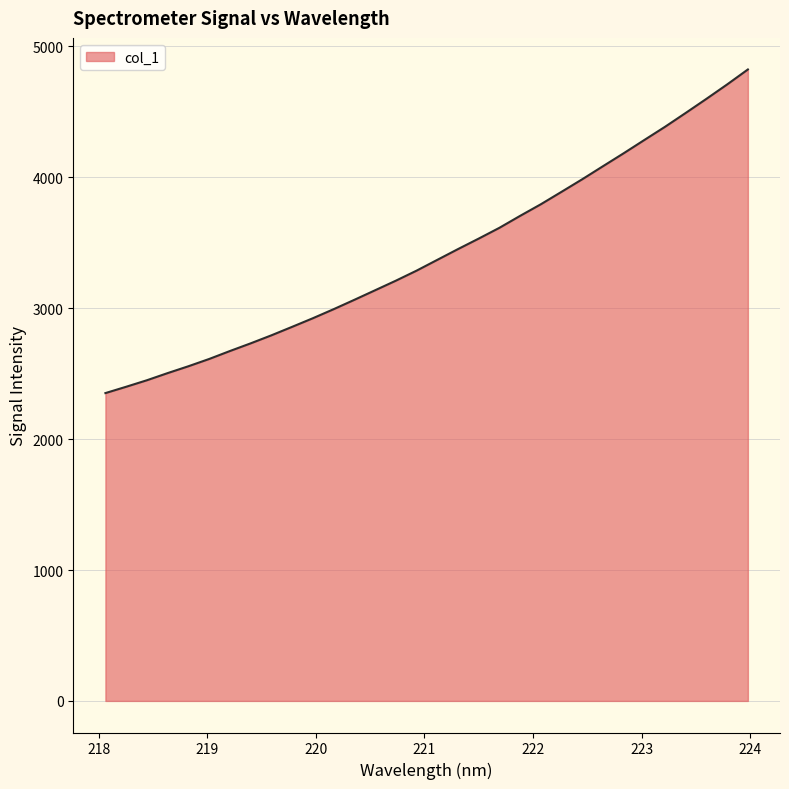

Reading right to left, transcribe all the data shown in this chart.

4823.2	4709.0	4599.1	4491.6	4385.6	4284.7	4183.1	4084.2	3984.6	3888.7	3793.5	3705.0	3613.6	3531.2	3450.9	3368.7	3286.2	3209.6	3136.5	3063.5	2992.0	2923.0	2857.3	2792.5	2731.2	2672.5	2611.8	2556.3	2504.0	2449.4	2399.6	2351.3